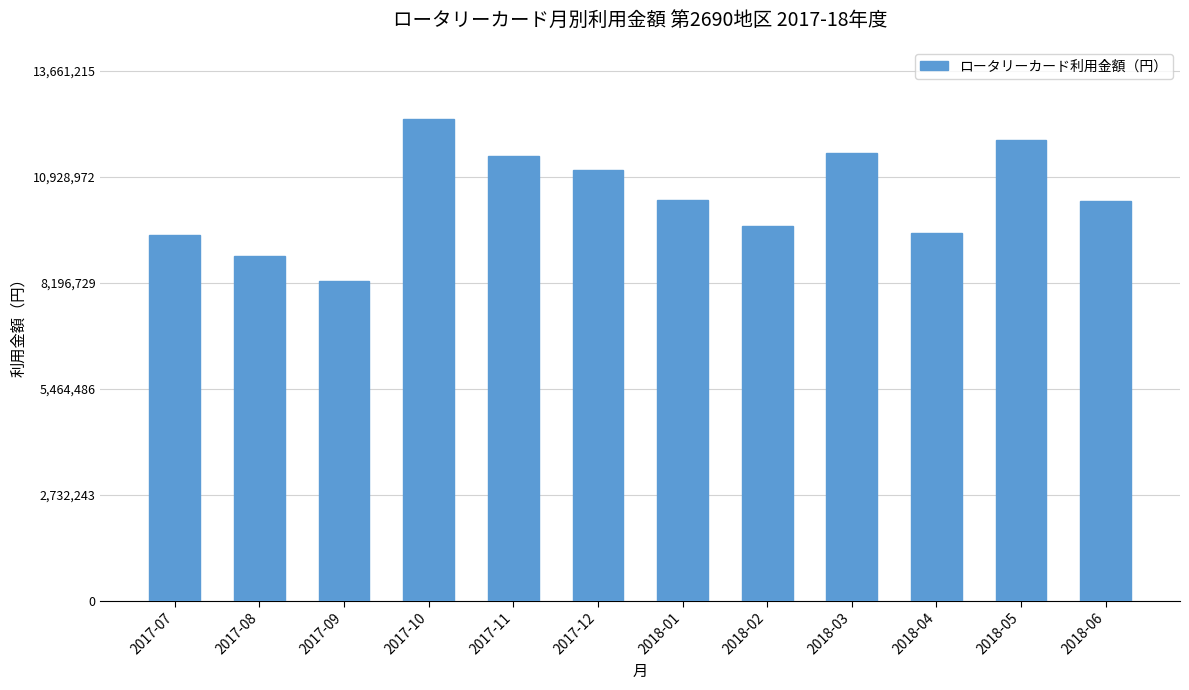

What is the difference between the values at 2018-05 and 2017-12?

795945